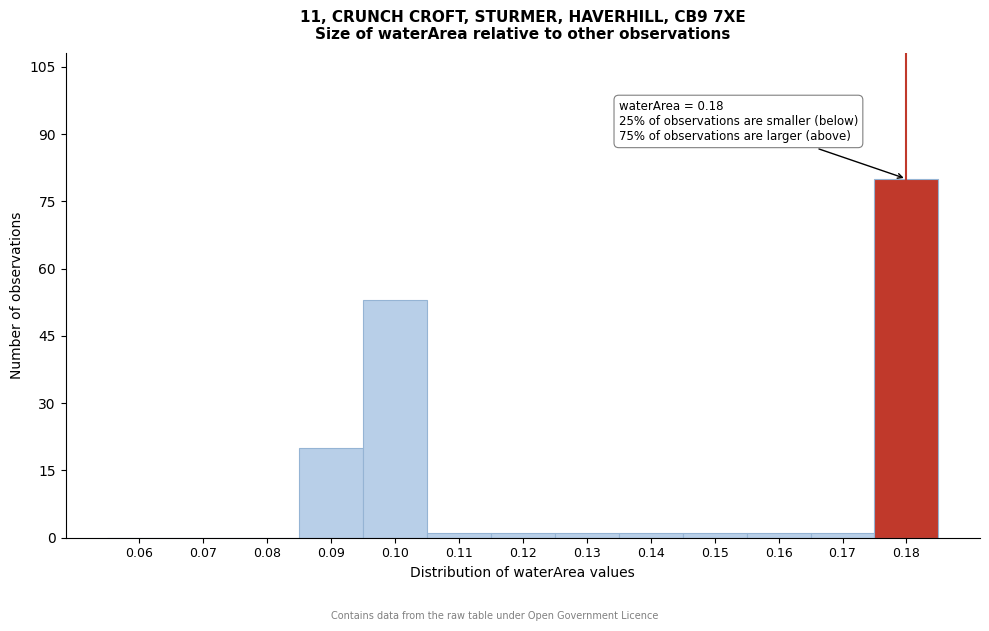

Reading left to right, list all the values displayed in this chart.

0.06=0	0.07=0	0.08=0	0.09=20	0.10=53	0.11=1	0.12=1	0.13=1	0.14=1	0.15=1	0.16=1	0.17=1	0.18=80